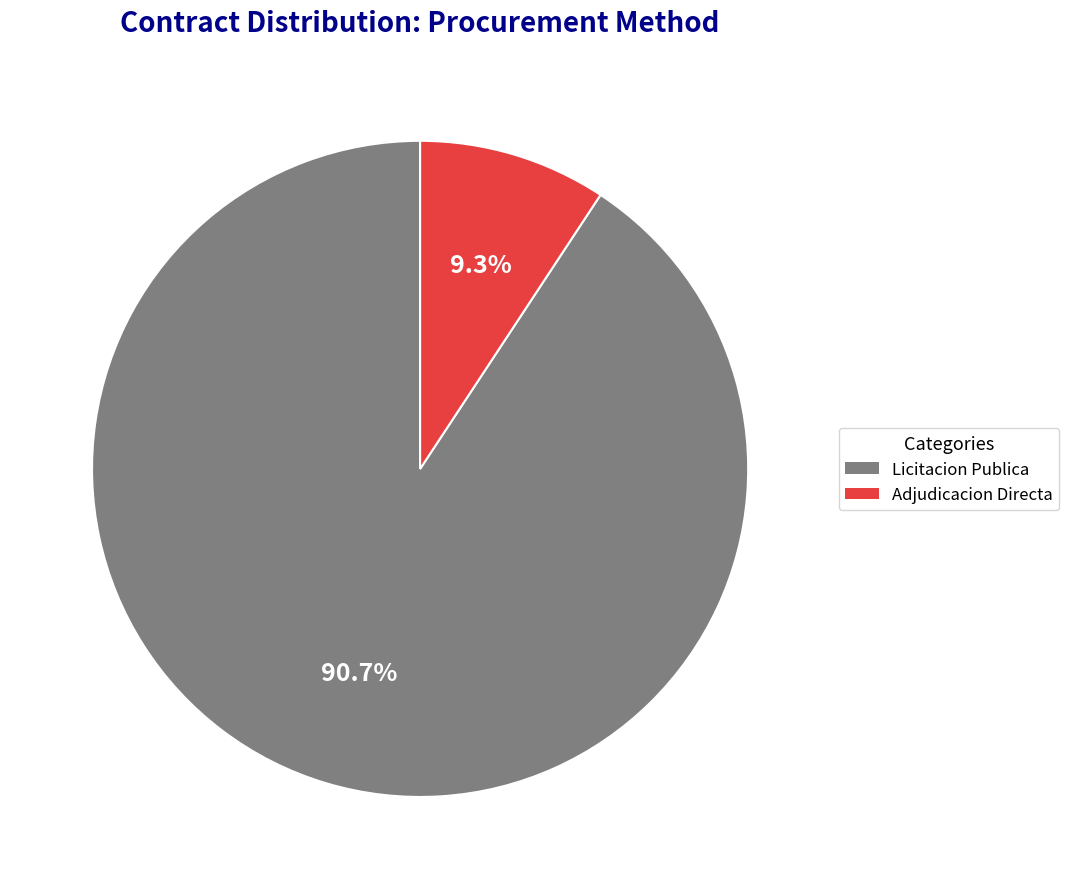

Does any single category account for the majority?

Yes